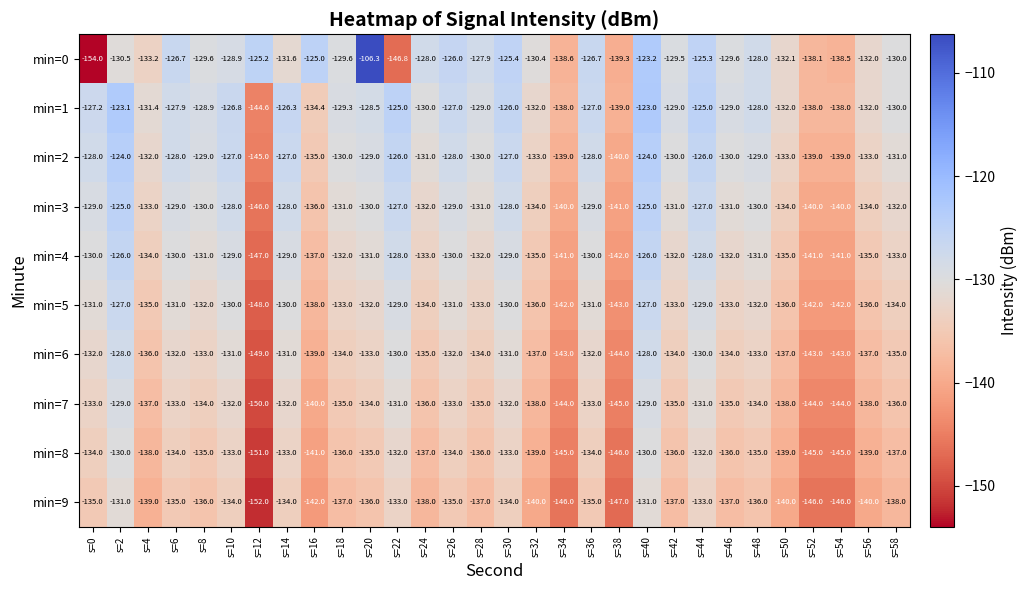

At how many categories does at least one series exceed -149?

30